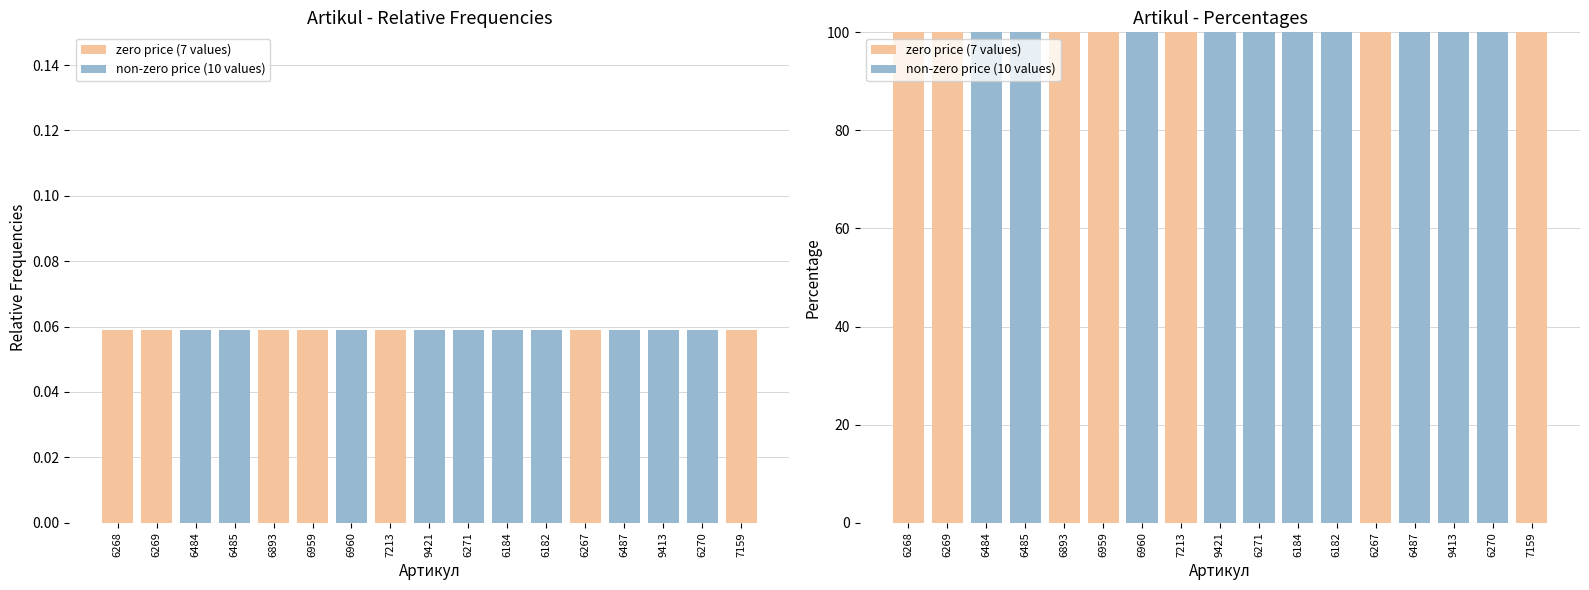

Which series changed the most between 6485 and 7159?

zero price (7 values)